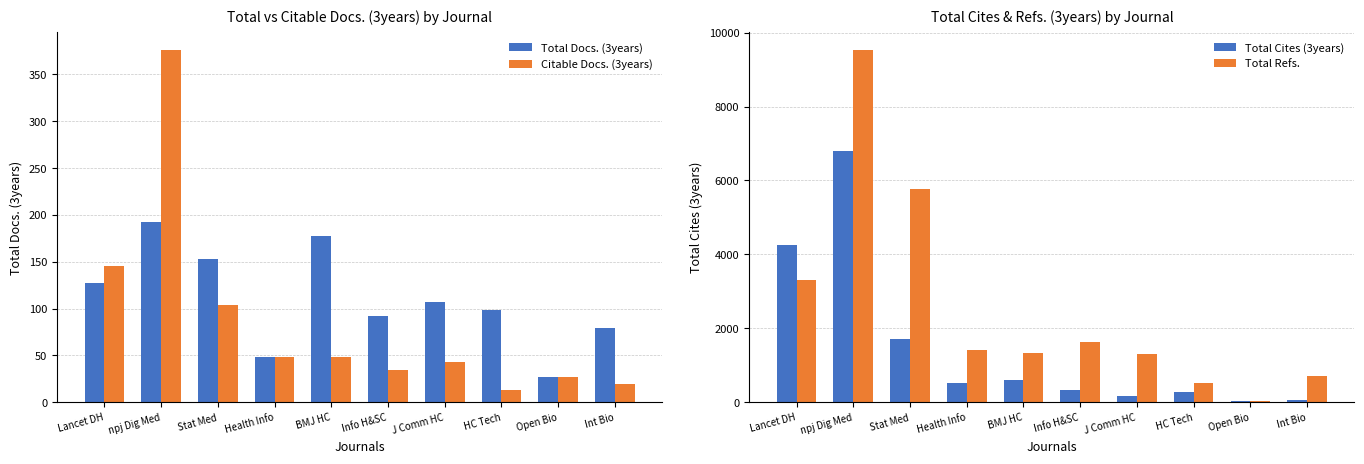

What is the difference between the Citable Docs. (3years) values at Int Bio and Health Info?

29